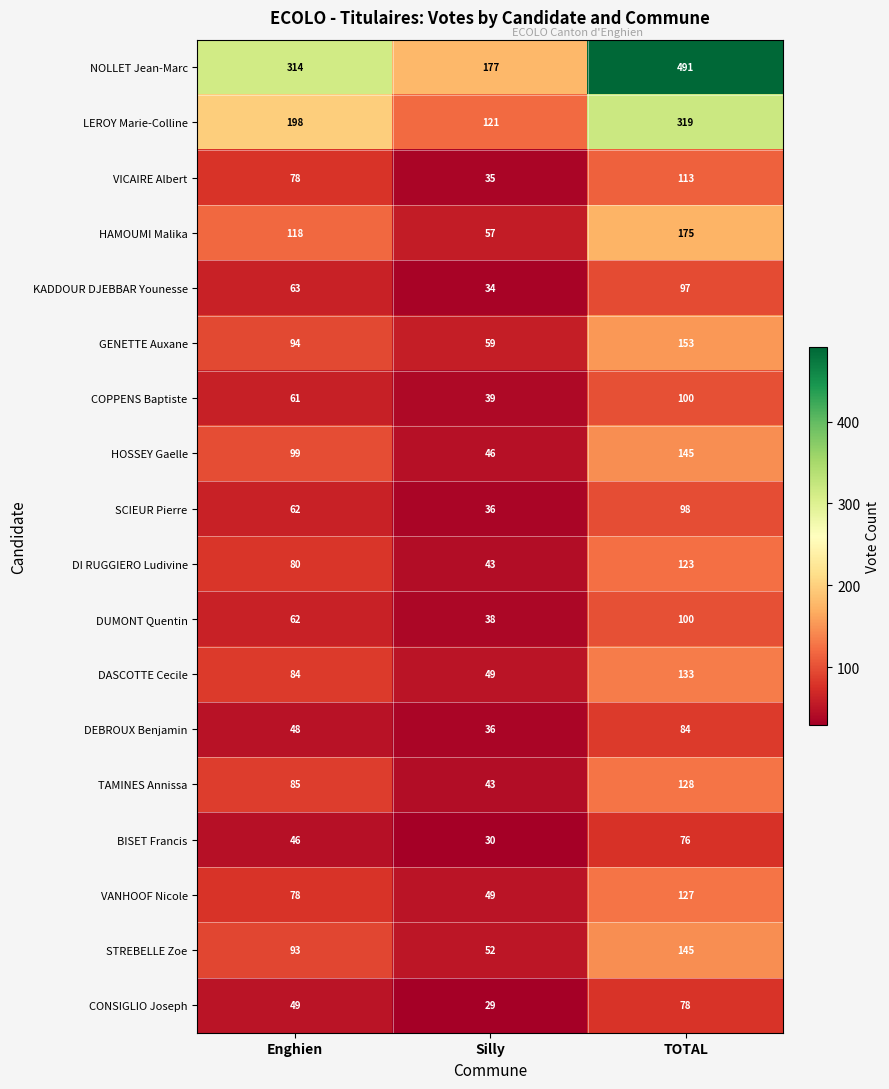

Count the number of categories in the chart.

3